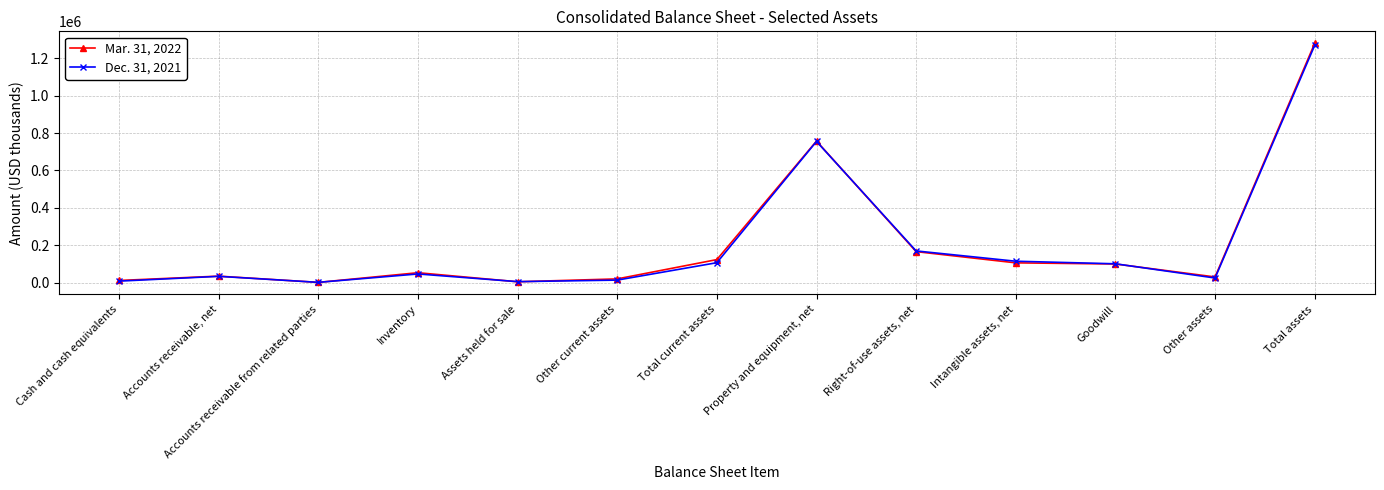

True or false: Mar. 31, 2022 has a value of 1280786 at Total assets.

True